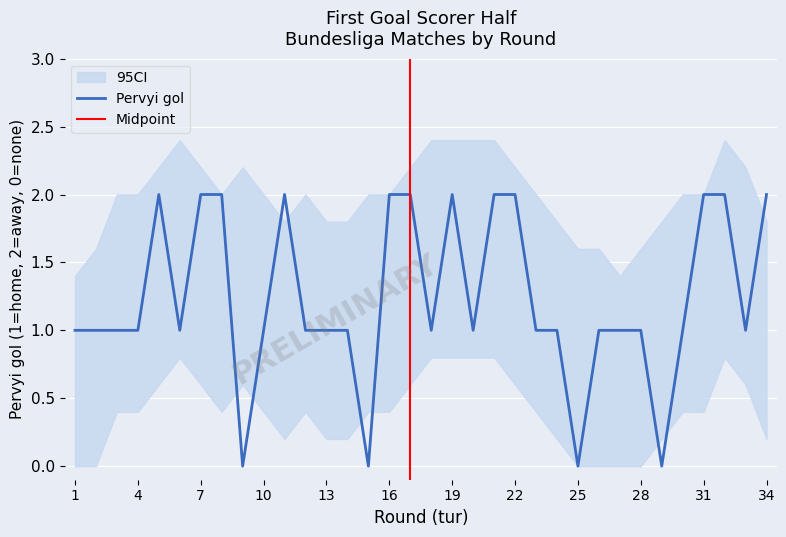

How many data points does each series have?

34